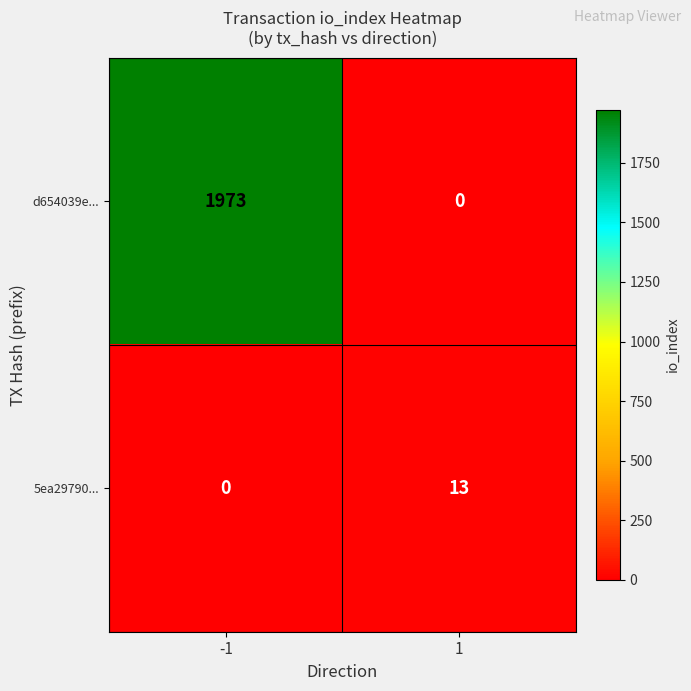

Rank the series by their maximum value, from lowest to highest.

5ea29790..., d654039e...